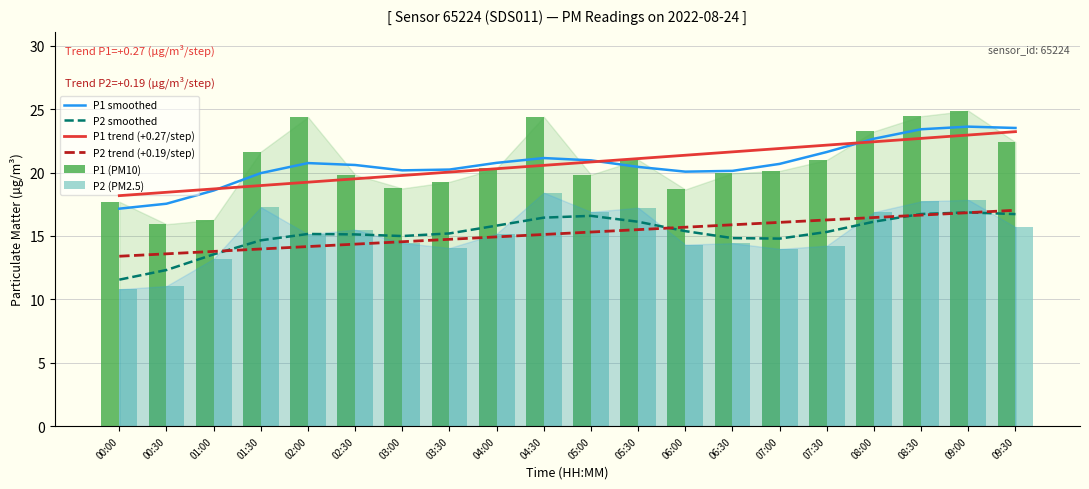

Reading left to right, extract all data points from this chart.

P1 smoothed: 17.2	17.5	18.6	20.0	20.7	20.6	20.2	20.2	20.8	21.1	21.0	20.4	20.1	20.1	20.7	21.6	22.7	23.4	23.6	23.5
P2 smoothed: 11.6	12.3	13.5	14.7	15.2	15.1	15.0	15.2	15.8	16.4	16.6	16.1	15.4	14.8	14.8	15.3	16.1	16.7	16.9	16.7
P1 trend (+0.27/step): 18.2	18.4	18.7	19.0	19.2	19.5	19.8	20.0	20.3	20.6	20.8	21.1	21.4	21.6	21.9	22.2	22.4	22.7	23.0	23.2
P2 trend (+0.19/step): 13.4	13.6	13.8	14.0	14.2	14.4	14.5	14.7	14.9	15.1	15.3	15.5	15.7	15.9	16.1	16.3	16.5	16.6	16.8	17.0
P1 (PM10): 17.7	15.9	16.3	21.6	24.4	19.8	18.8	19.3	20.3	24.4	19.8	21.0	18.7	19.9	20.1	21.0	23.2	24.4	24.9	22.4
P2 (PM2.5): 10.8	11.1	13.2	17.3	15.1	15.5	14.4	14.1	15.2	18.4	16.9	17.2	14.3	14.4	14.0	14.2	16.9	17.7	17.9	15.7